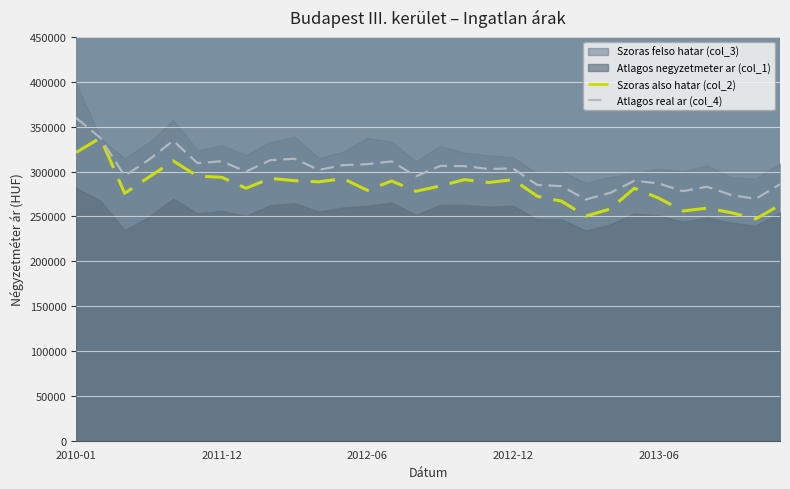

In Atlagos real ar (col_4), how many points are higher than both neighbors (excluding endpoints)?

8